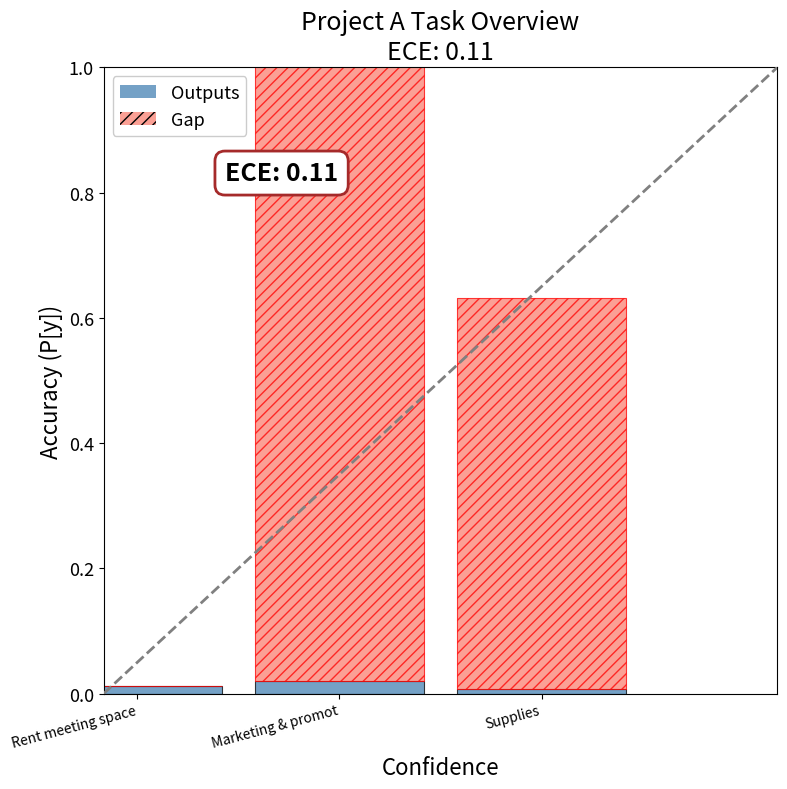

Reading left to right, list all the values displayed in this chart.

Outputs: 0.0	0.0	0.0
Gap: 0.0	1.0	0.6